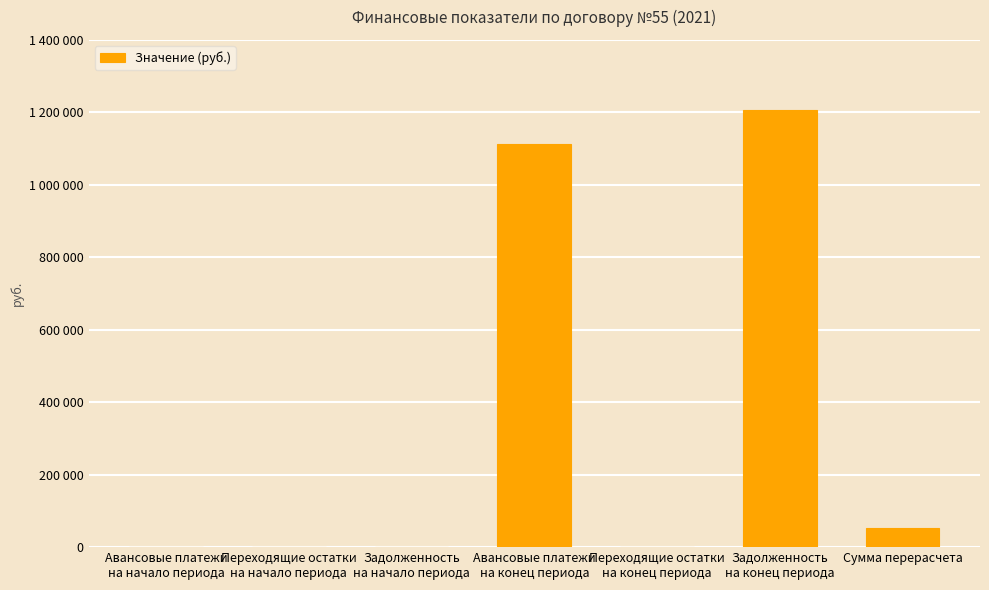

What is the sum of all values?

2372680.6